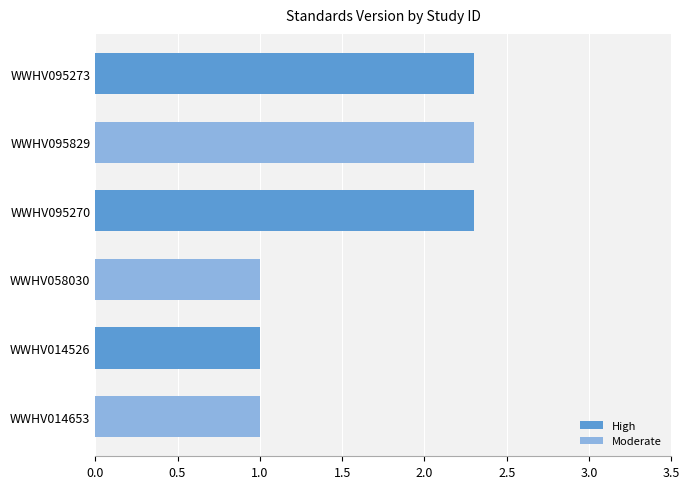

What is the sum of all values?

9.9